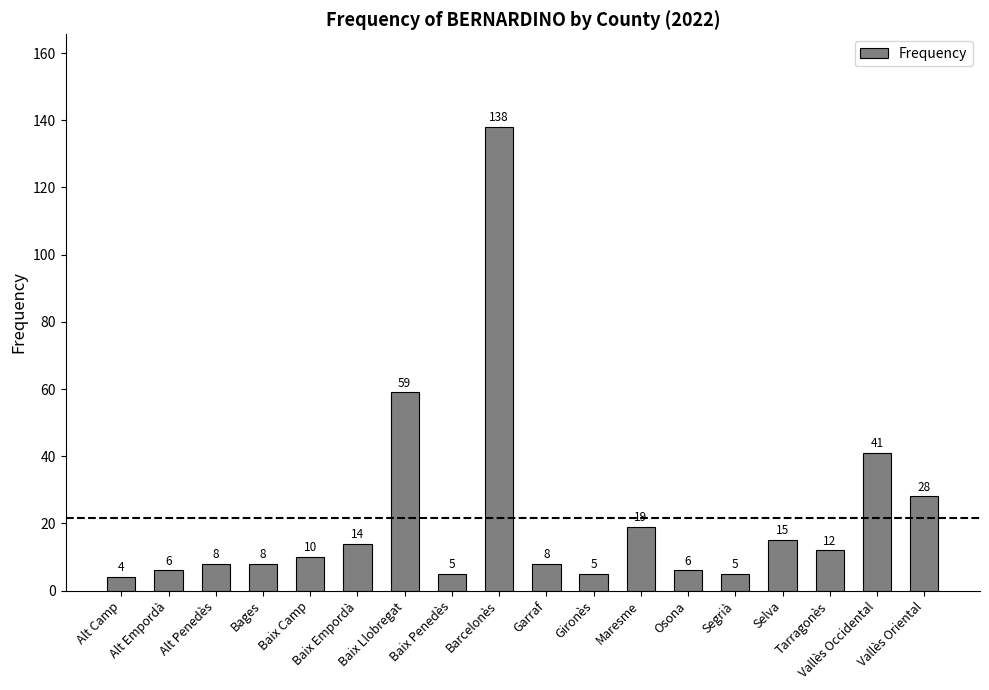

Reading left to right, what are all the values shown in this chart?

4	6	8	8	10	14	59	5	138	8	5	19	6	5	15	12	41	28